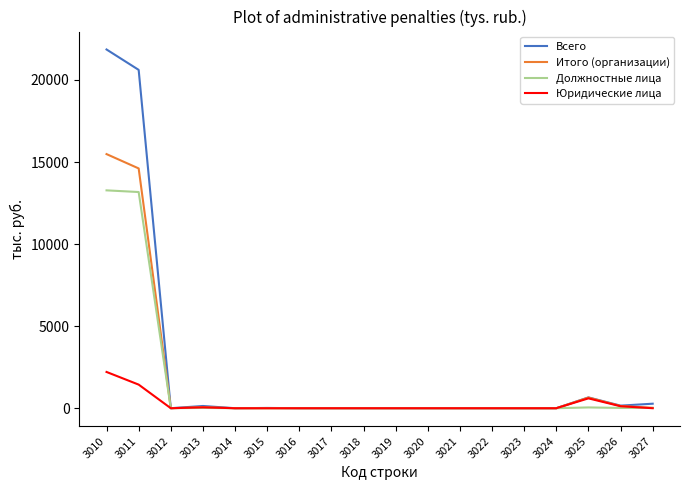

True or false: Юридические лица and Должностные лица cross at least once.

True